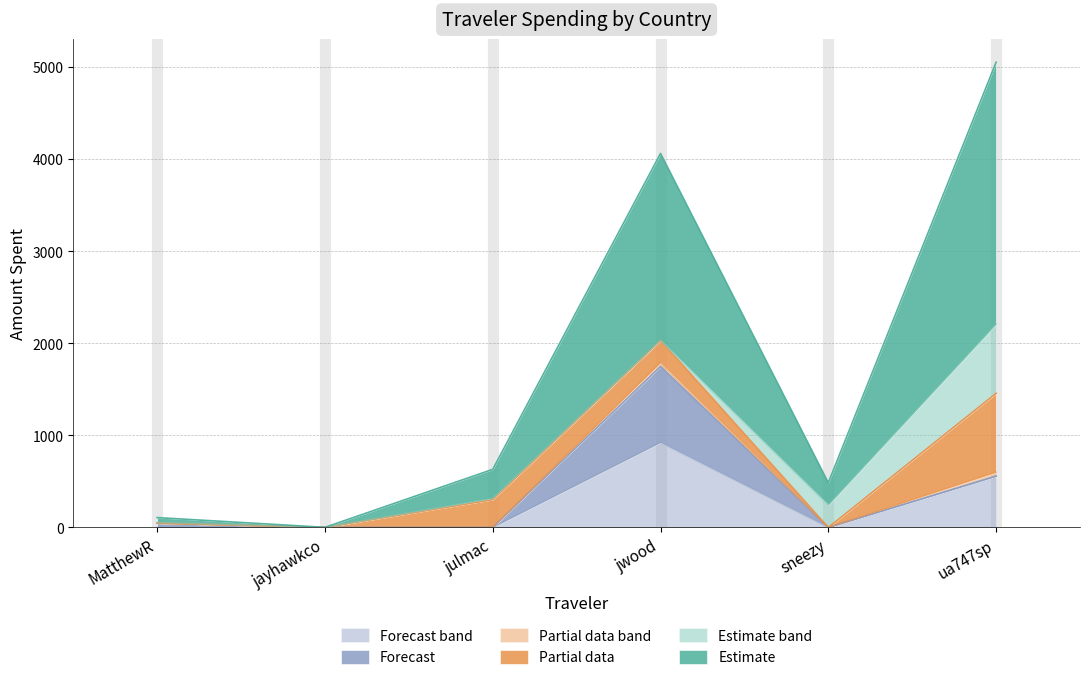

What is the maximum value for Total?

5050.3